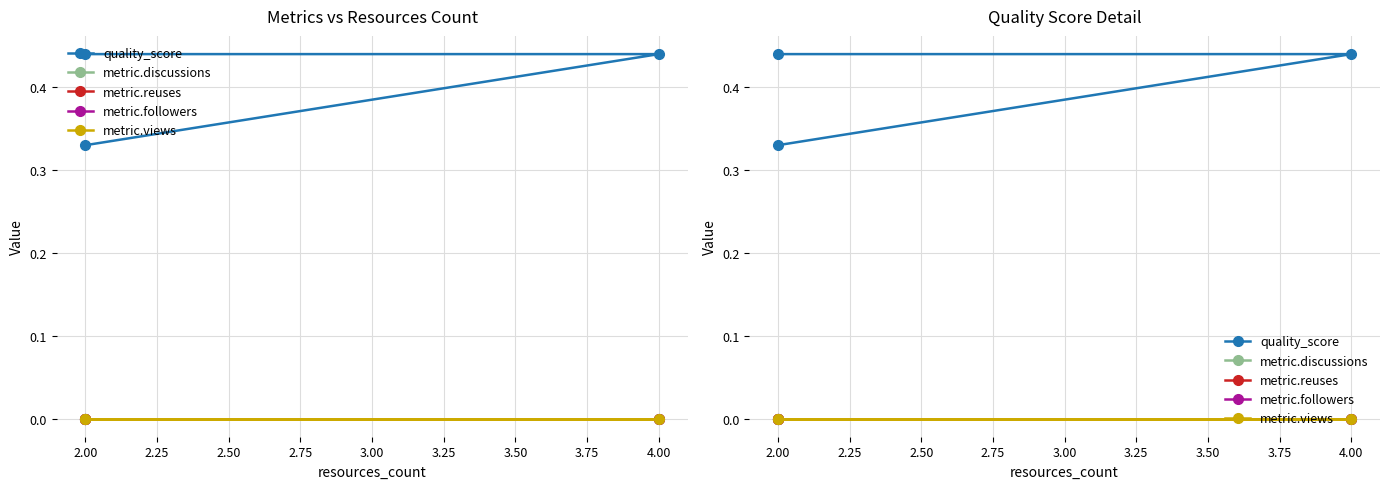

The value of quality_score at 4.00 is 0.6. True or false?

False